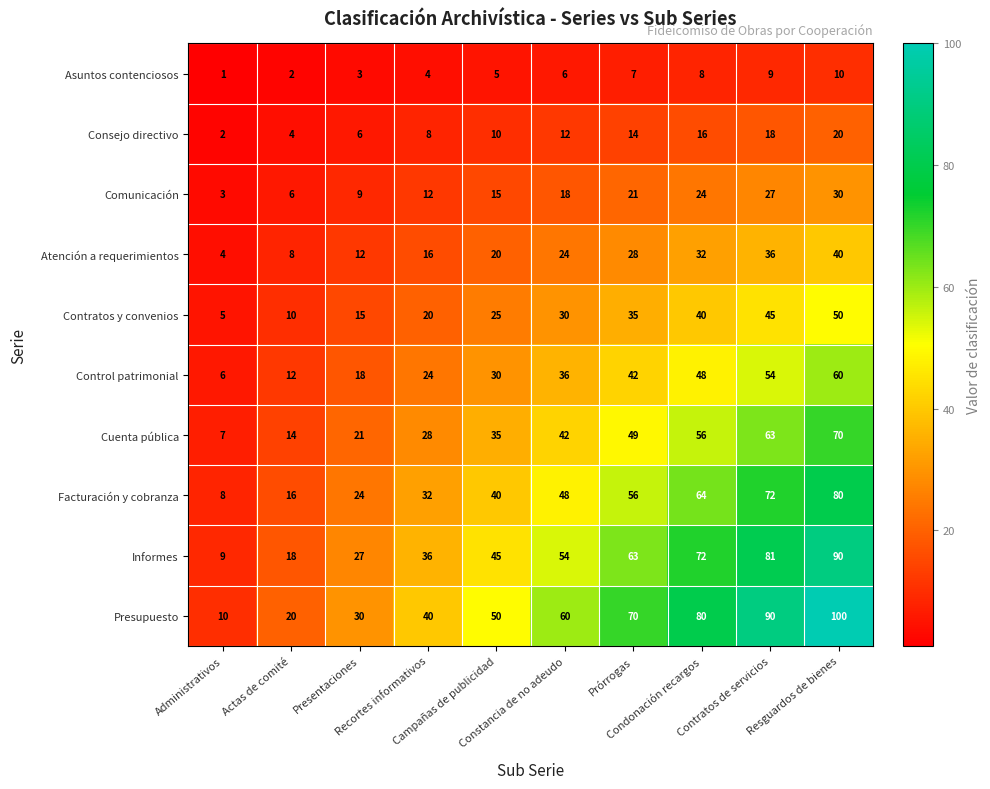

How many Asuntos contenciosos values are between 3 and 8?

6